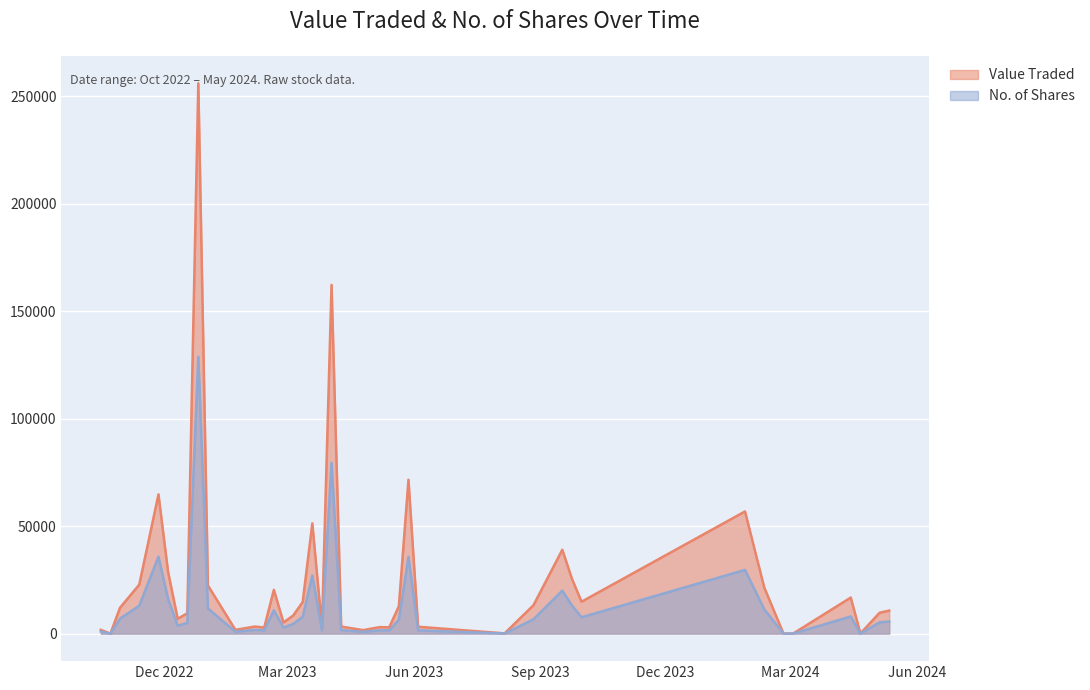

At which label does Value Traded reach its peak?

26/12/2022